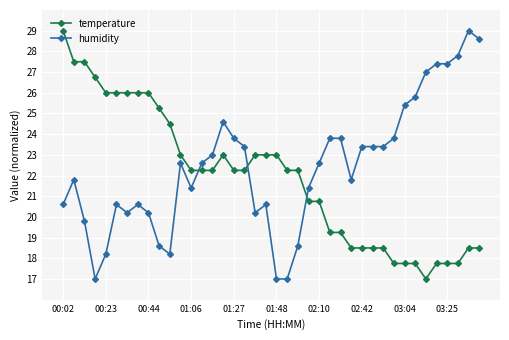

What is the sum of all temperature values?

875.8